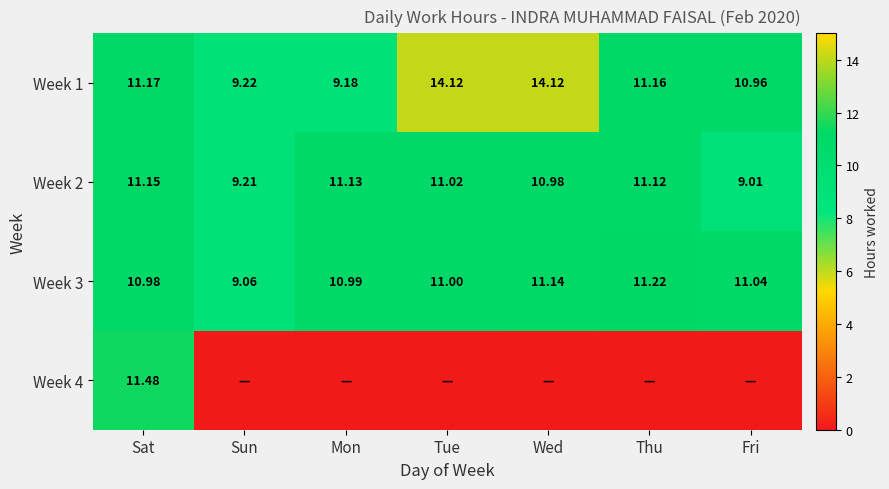

At which label is Week 1 closest to 11?

Fri